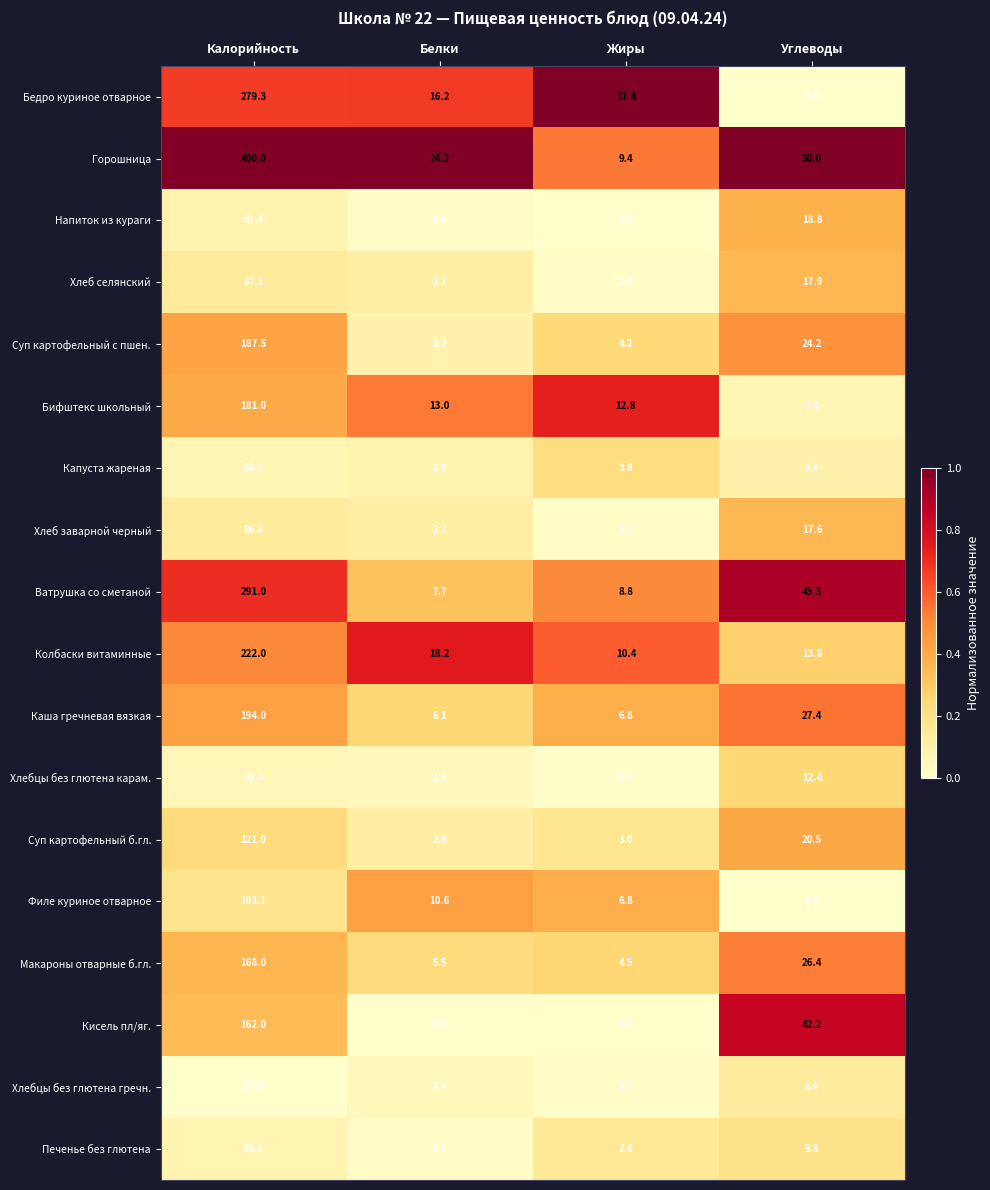

List the series in order of their peak value, lowest first.

Хлебцы без глютена гречн., Хлебцы без глютена карам., Капуста жареная, Печенье без глютена, Напиток из кураги, Хлеб заварной черный, Хлеб селянский, Филе куриное отварное, Суп картофельный б.гл., Кисель пл/яг., Макароны отварные б.гл., Бифштекс школьный, Суп картофельный с пшен., Каша гречневая вязкая, Колбаски витаминные, Бедро куриное отварное, Ватрушка со сметаной, Горошница